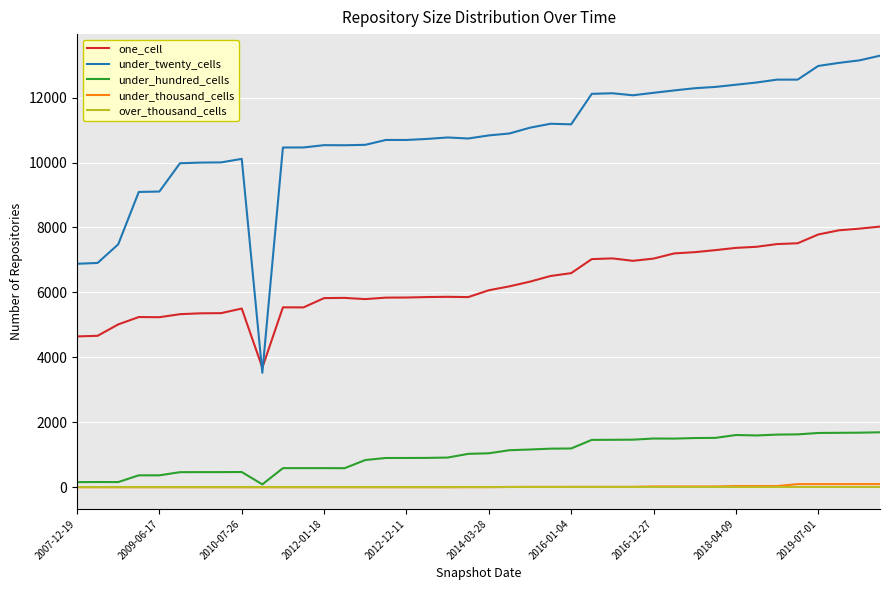

Which series ends up on top after the final intersection of under_twenty_cells and one_cell?

under_twenty_cells